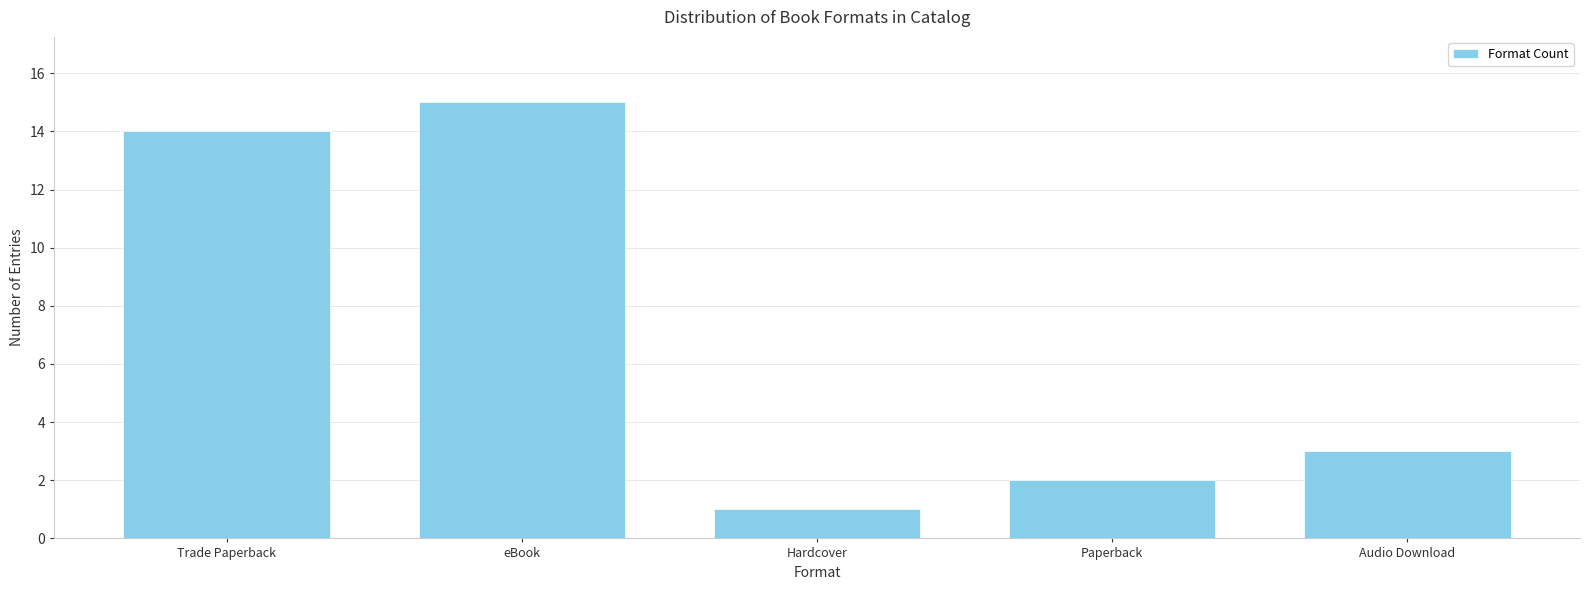

At which label does the data first exceed 3?

Trade Paperback